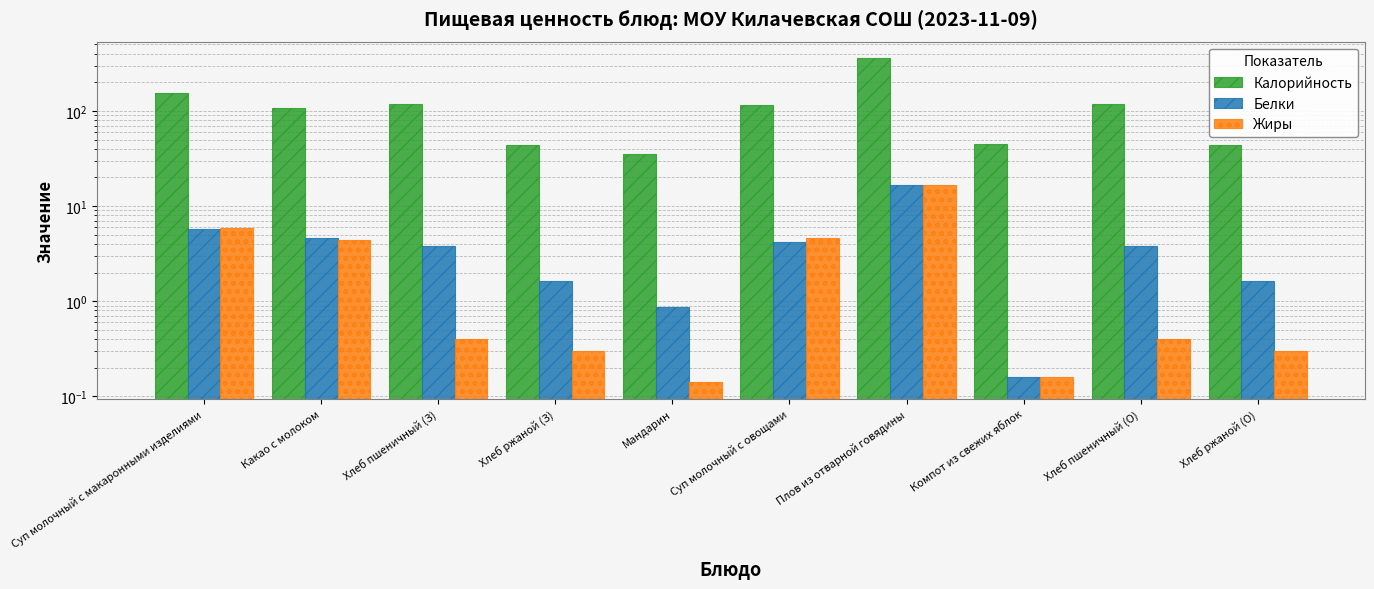

At how many categories does at least one series exceed 245?

1